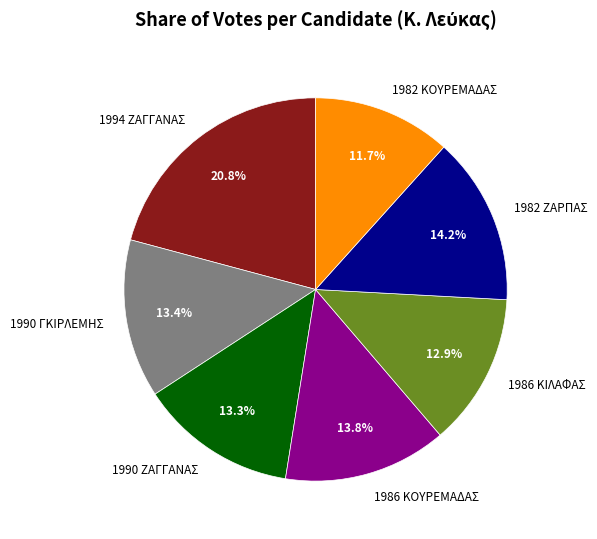

Combined, what portion of the pie is 1982 ΖΑΡΠΑΣ and 1986 ΚΙΛΑΦΑΣ?

27.1%